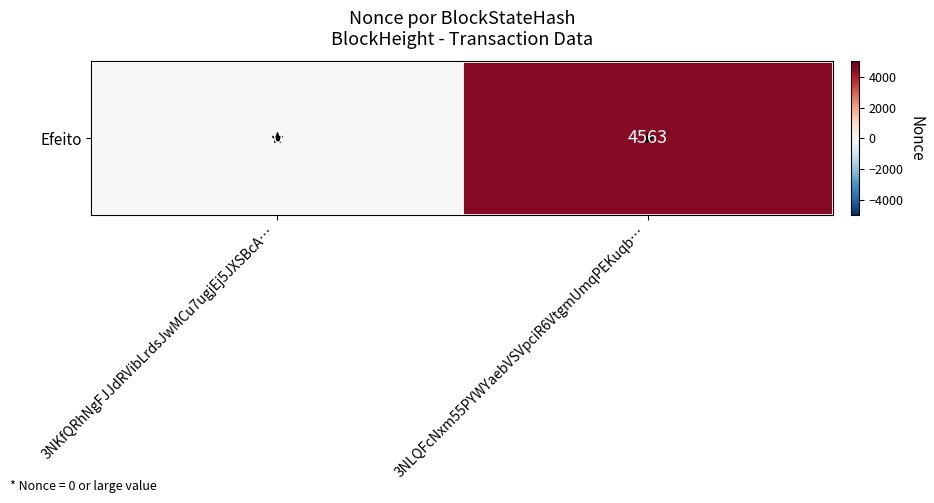

How many values are above zero?

1